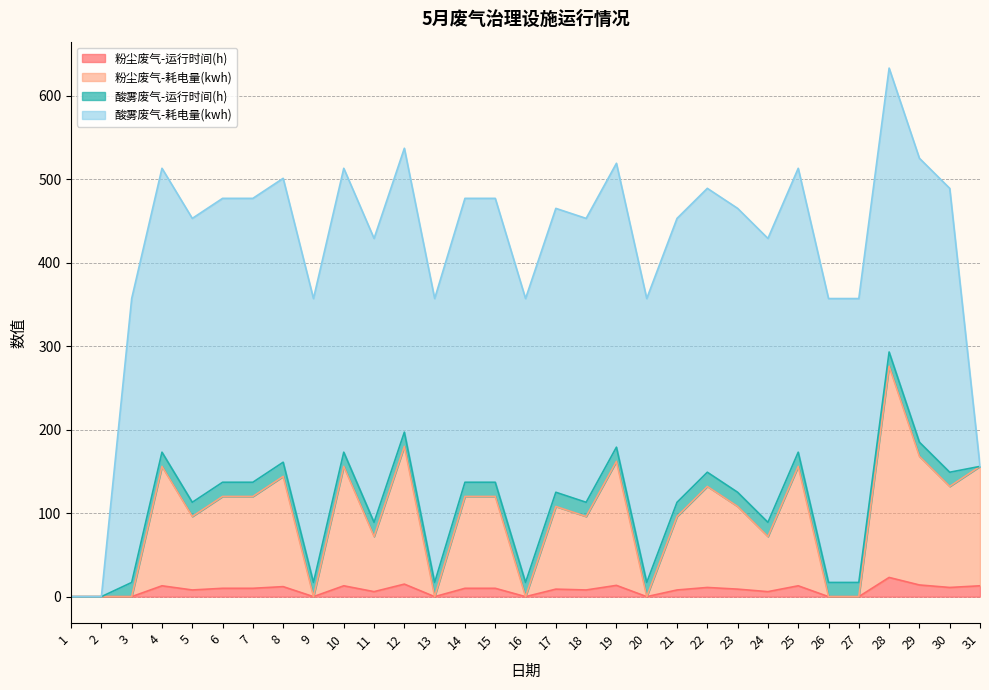

At which category is the sum across all series the highest?

28